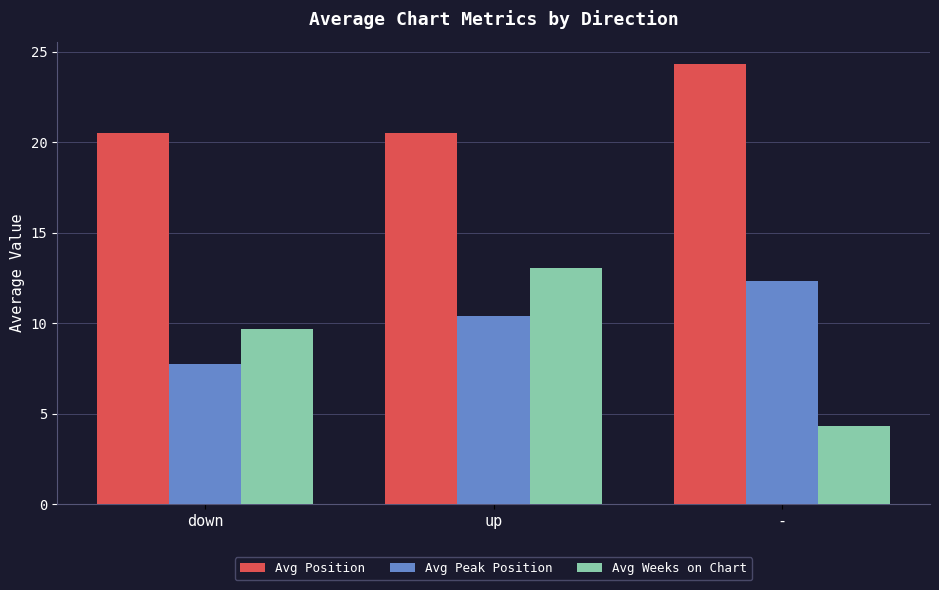

Count the number of data series in this chart.

3